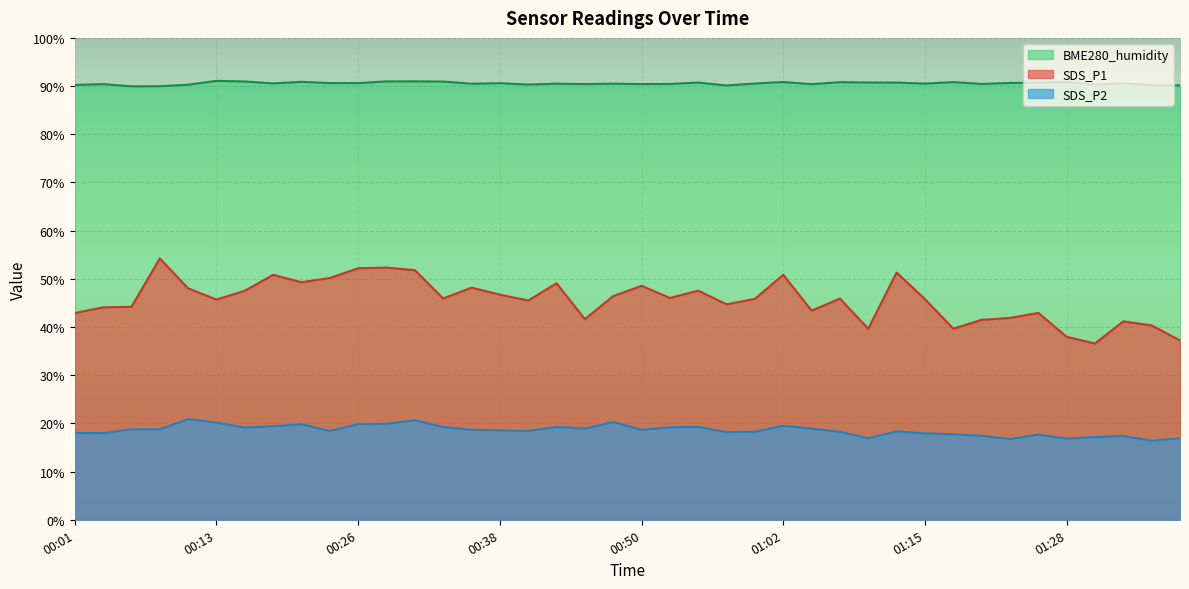

What is the maximum value shown in the chart?

91.1